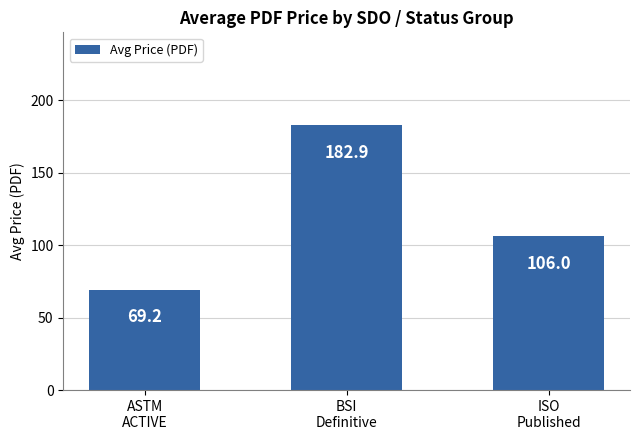

Rank the categories by value from lowest to highest.

ASTM
ACTIVE, ISO
Published, BSI
Definitive